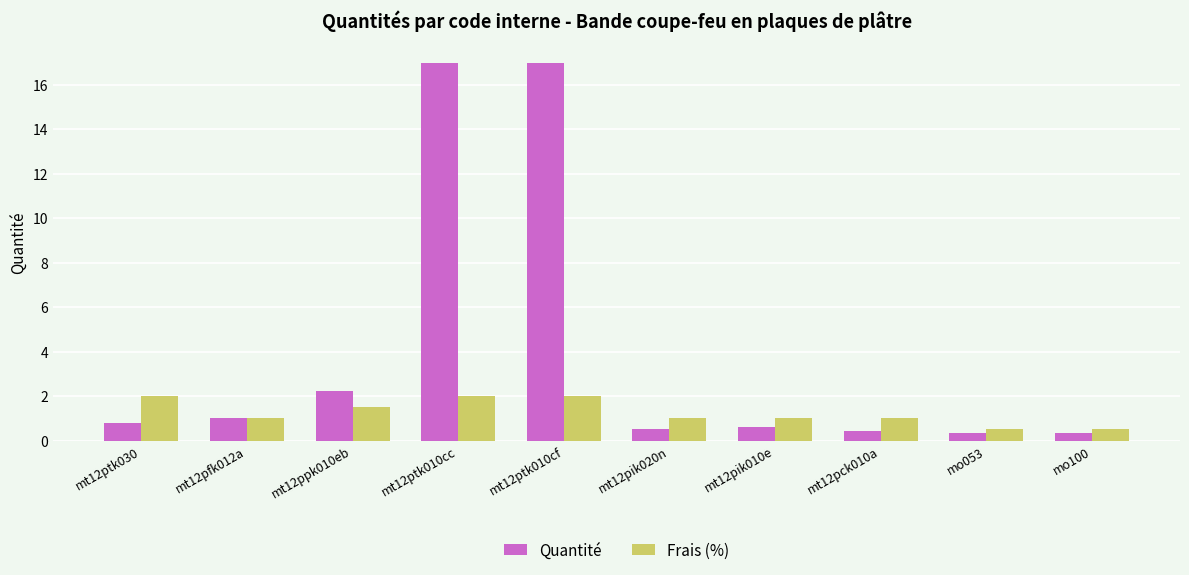

The Quantité series shows 0.3 at mo100. True or false?

True